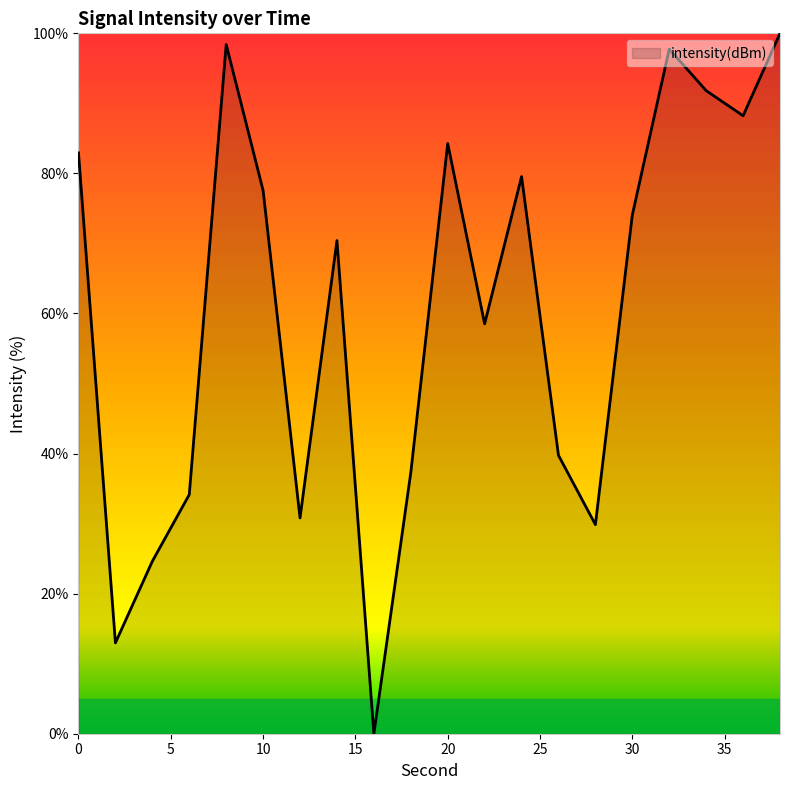

What is the maximum value shown in the chart?

100.0